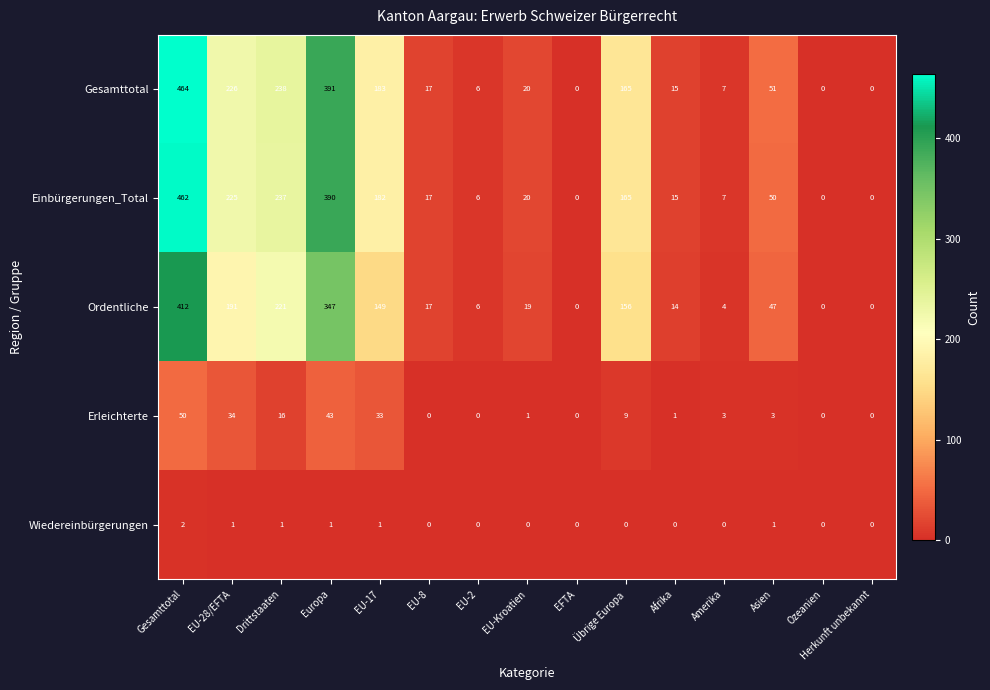

How many data points does each series have?

15